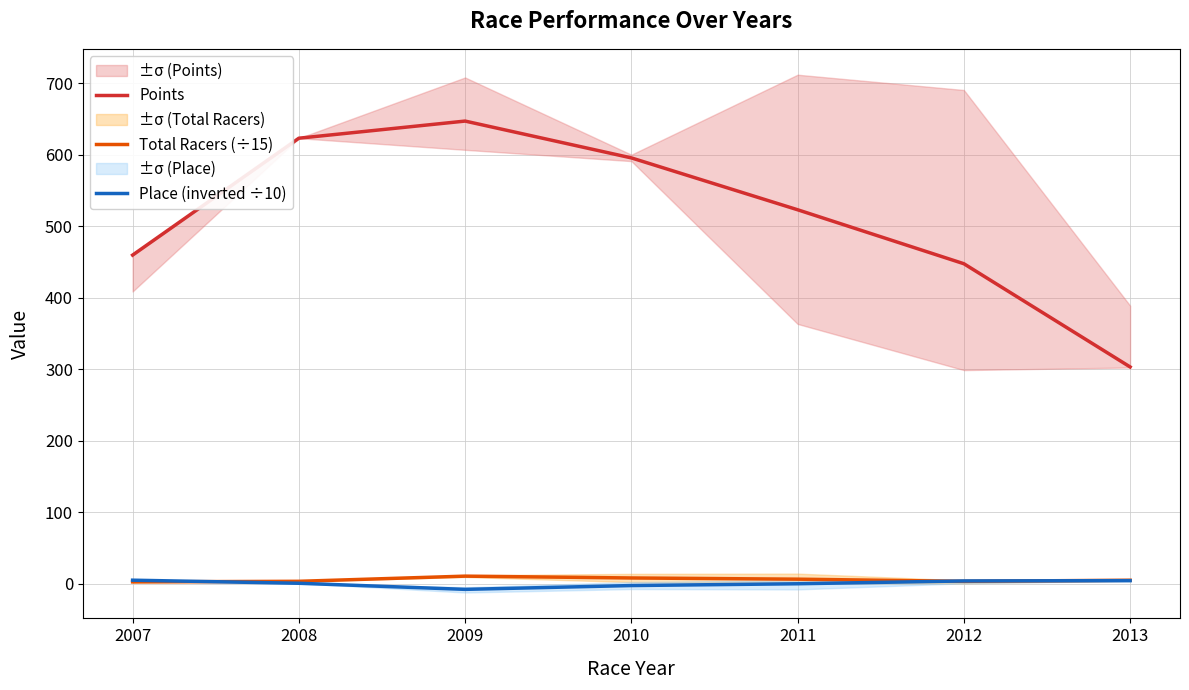

What is the value of the Place (inverted ÷10) point at the 2nd from the left?

1.0